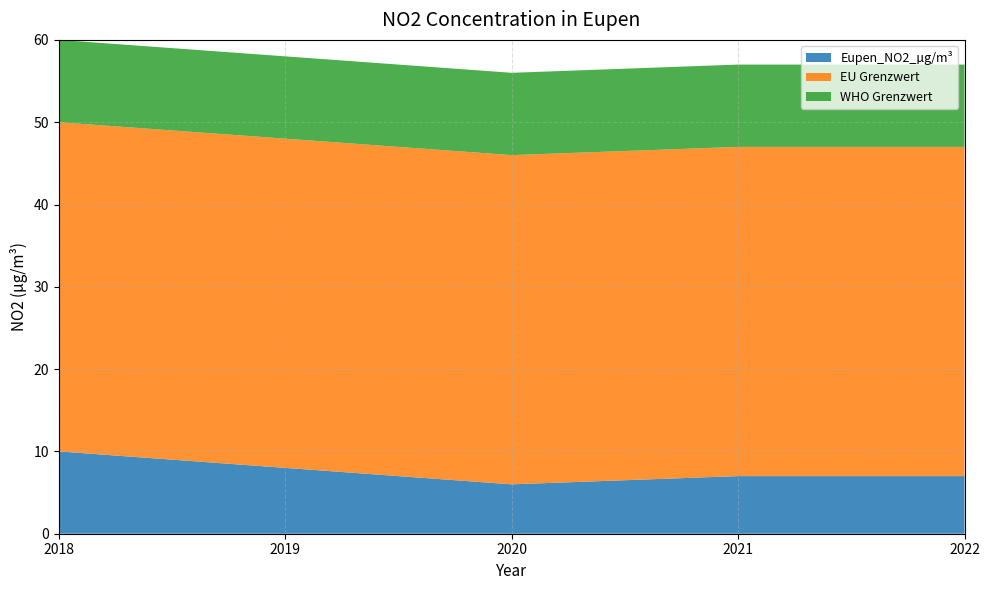

Reading left to right, what are all the values shown in this chart?

Eupen_NO2_µg/m³: 2018=10	2019=8	2020=6	2021=7	2022=7
EU Grenzwert: 2018=40	2019=40	2020=40	2021=40	2022=40
WHO Grenzwert: 2018=10	2019=10	2020=10	2021=10	2022=10